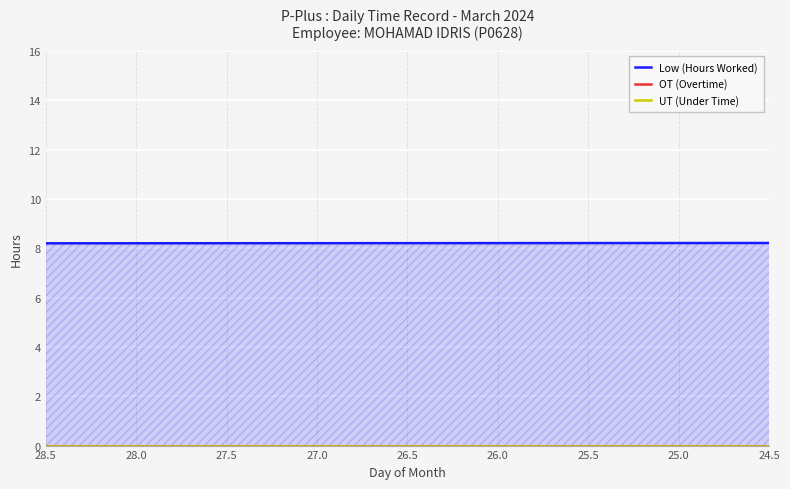

The OT (Overtime) series shows 1.8 at 18. True or false?

False